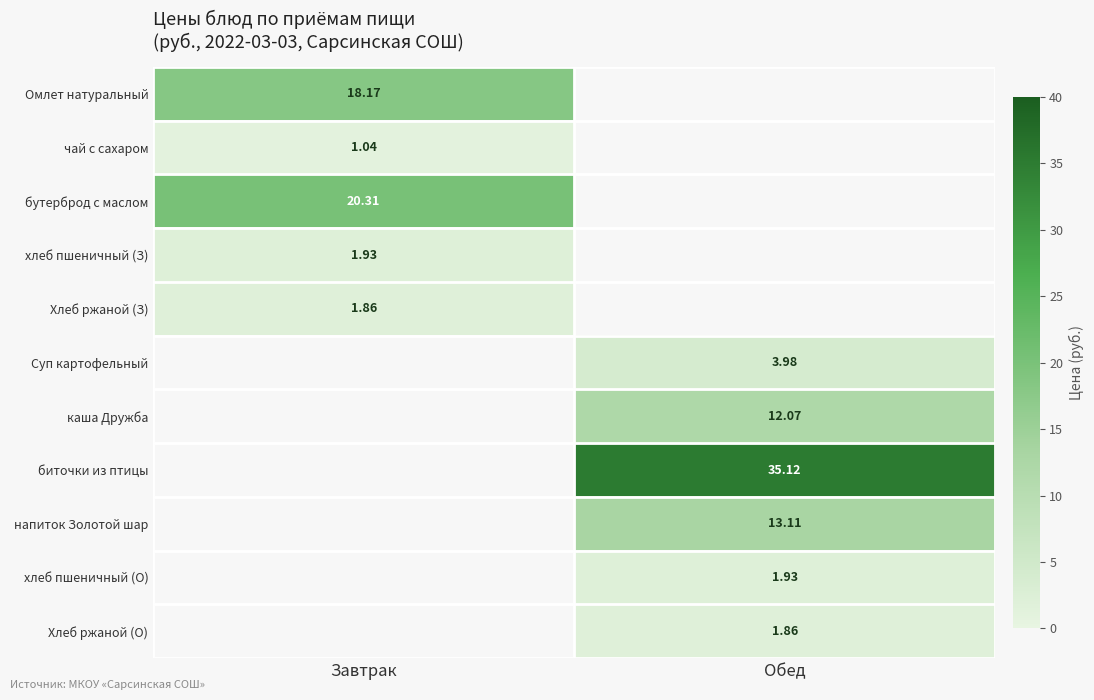

Rank the categories by бутерброд с маслом value from highest to lowest.

Завтрак, Обед